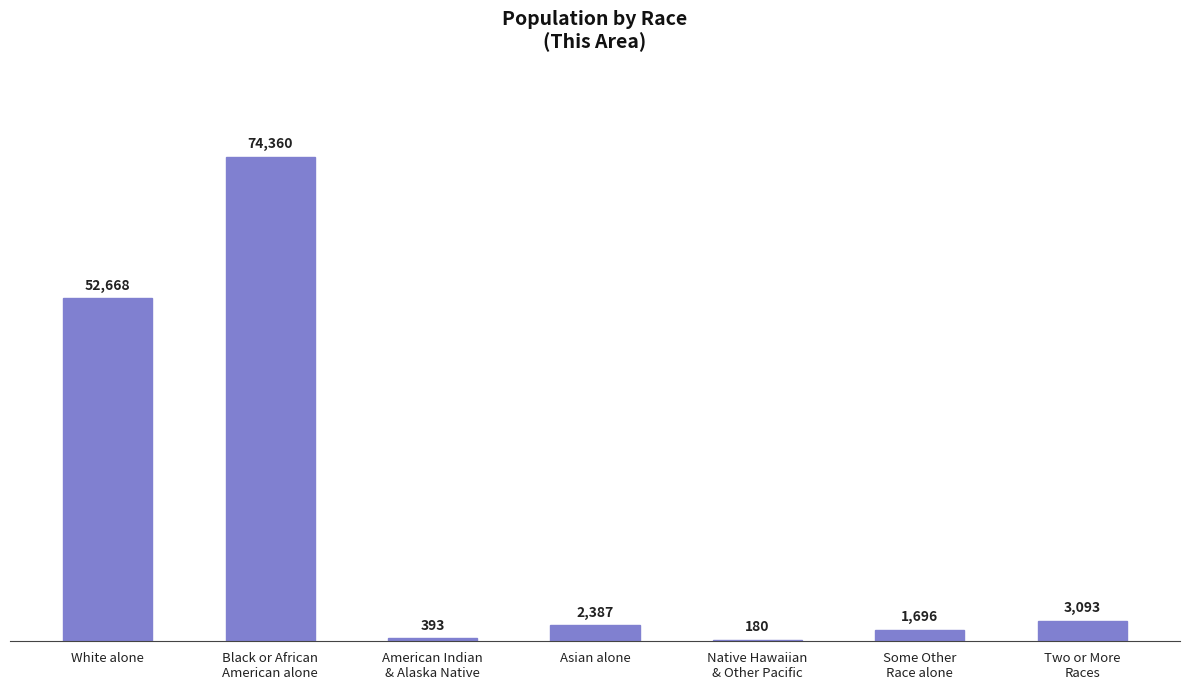

True or false: the data shows 2387 at Asian alone.

True